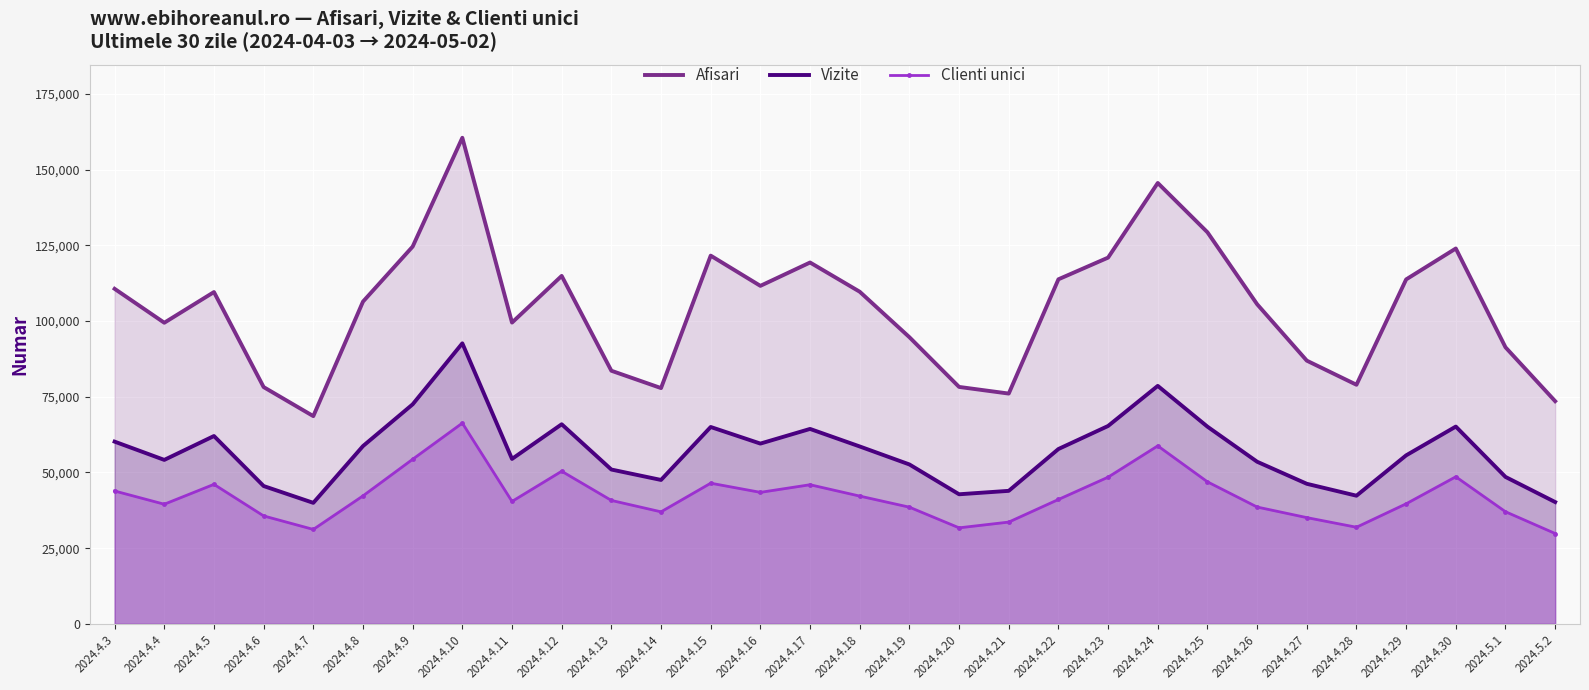

True or false: Vizite and Afisari cross at least once.

False